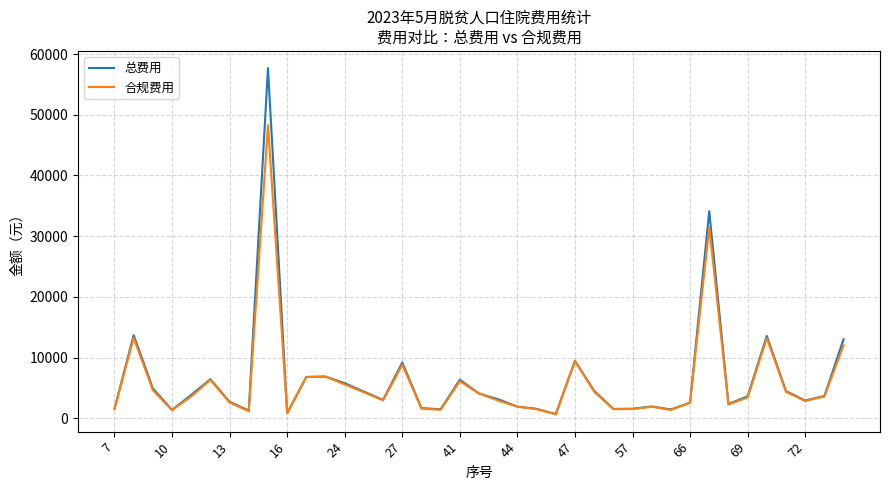

What is the greatest value displayed?

57661.4